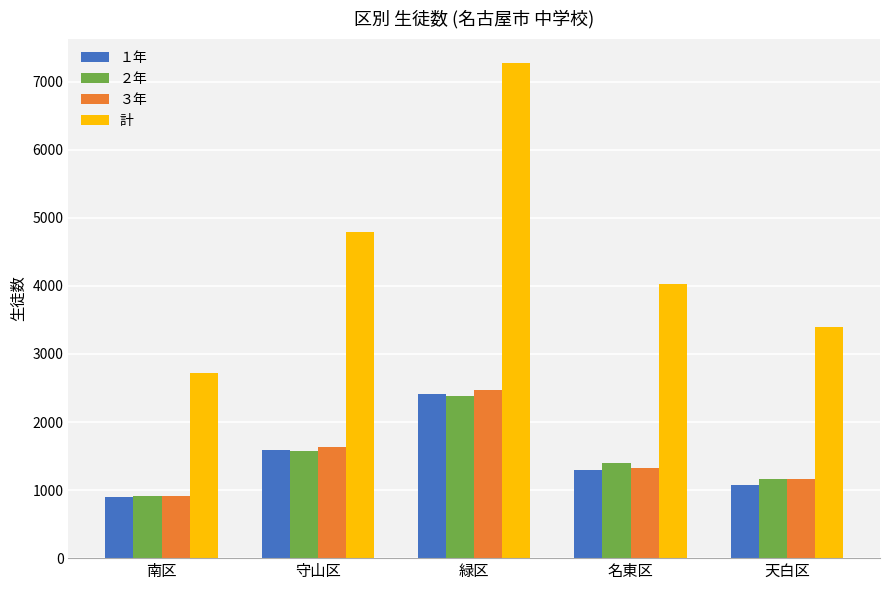

Which series has the largest total across all categories?

計